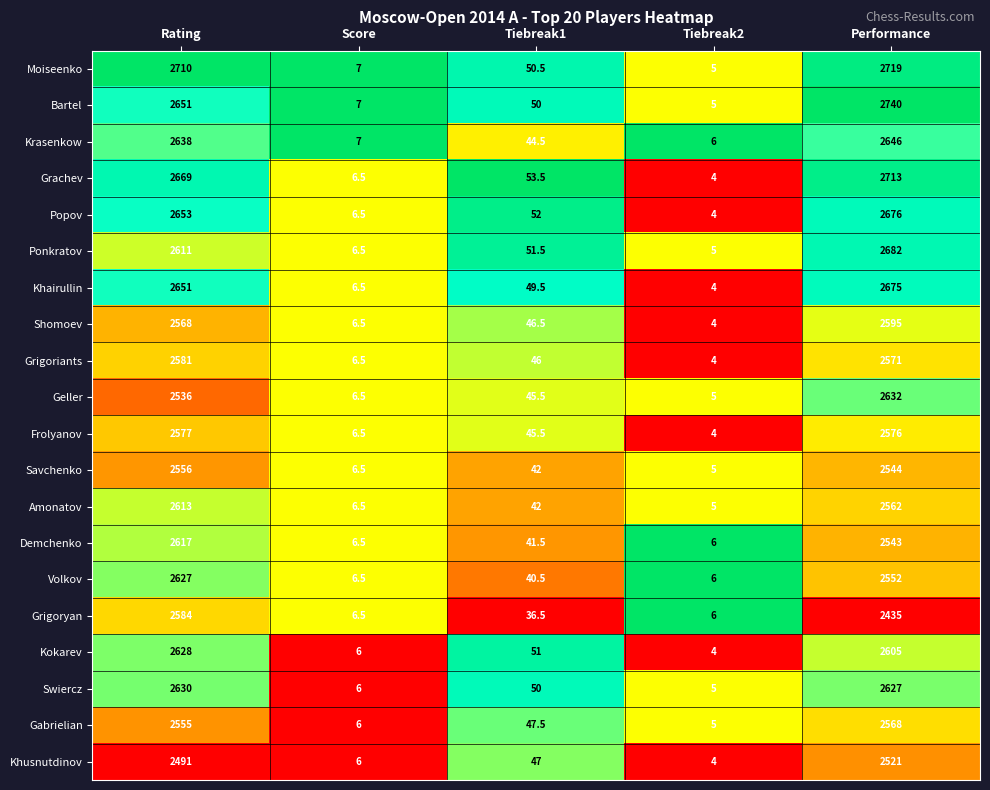

List the series in order of their peak value, highest first.

Bartel, Moiseenko, Grachev, Ponkratov, Popov, Khairullin, Krasenkow, Geller, Swiercz, Kokarev, Volkov, Demchenko, Amonatov, Shomoev, Grigoryan, Grigoriants, Frolyanov, Gabrielian, Savchenko, Khusnutdinov